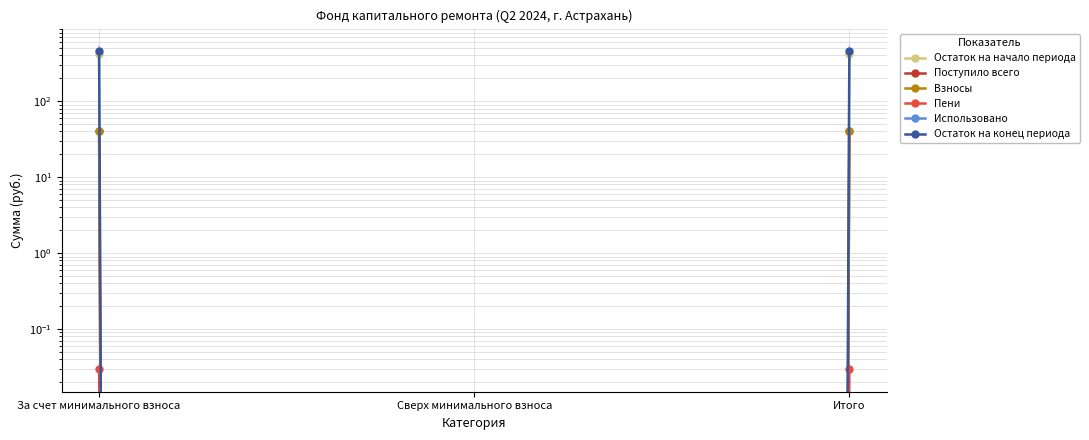

How many distinct data groups are displayed?

6